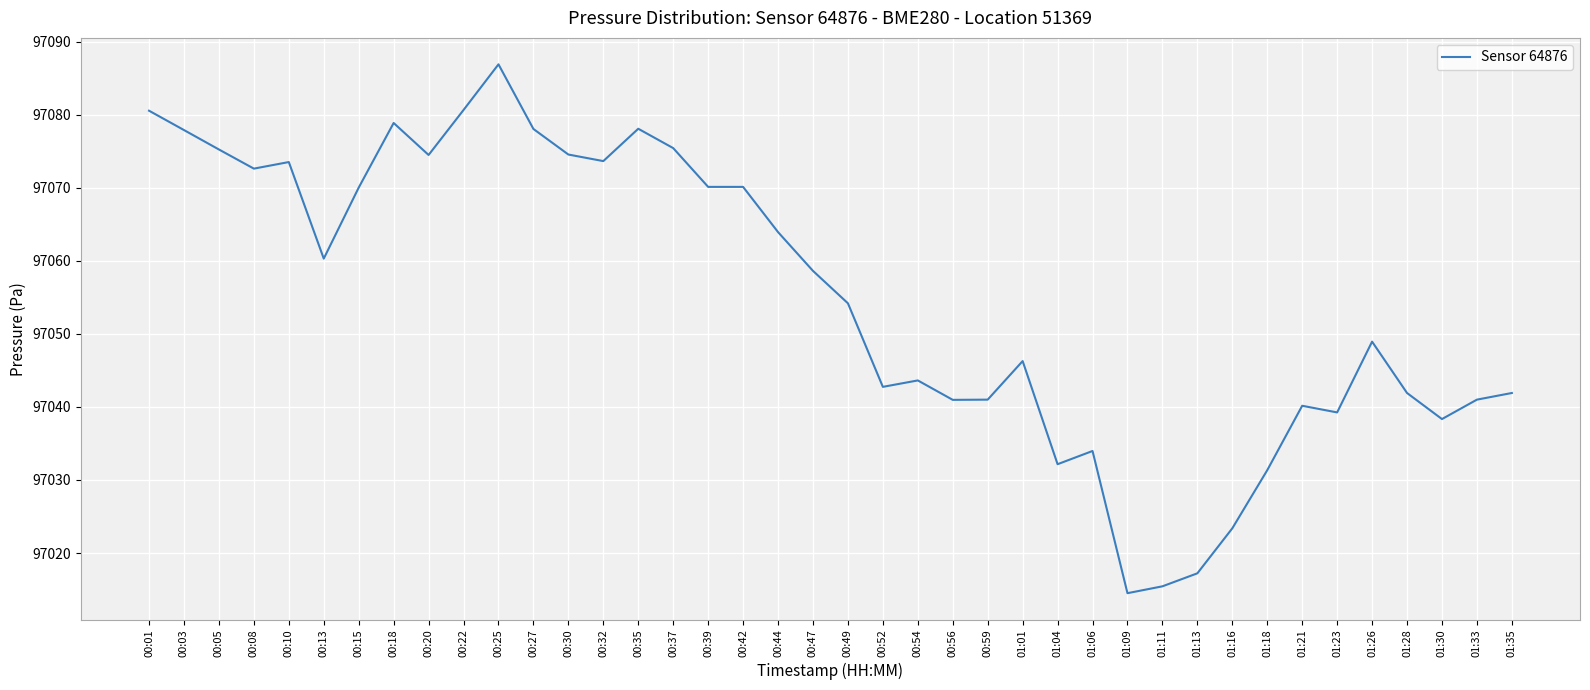

Which has a higher value, 00:22 or 00:54?

00:22